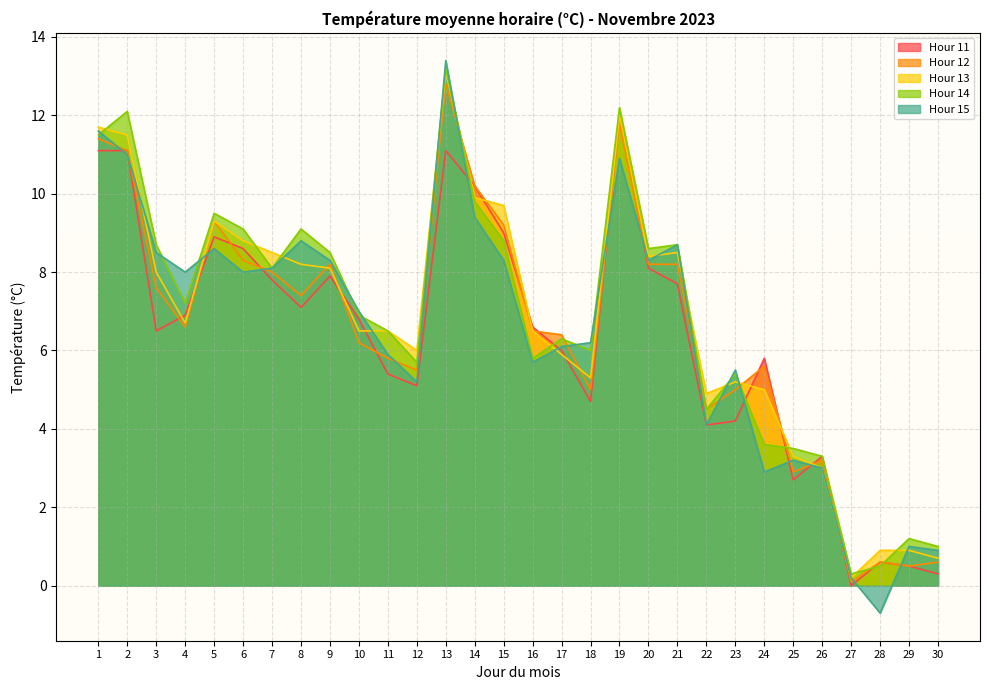

What are all the series names shown in the legend?

Hour 11, Hour 12, Hour 13, Hour 14, Hour 15